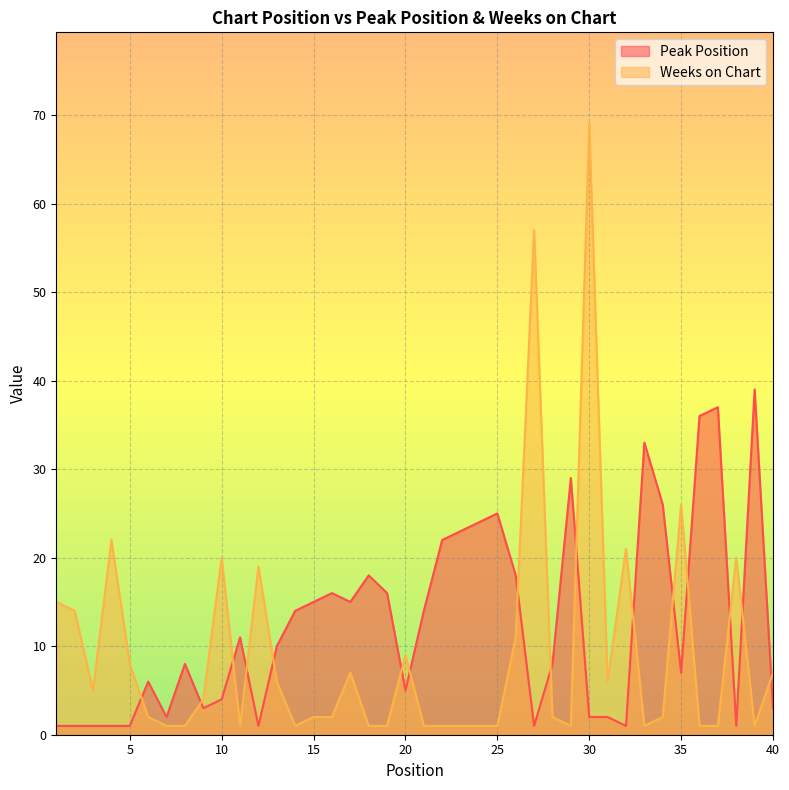

Where is Weeks on Chart nearest to the value 35?

35